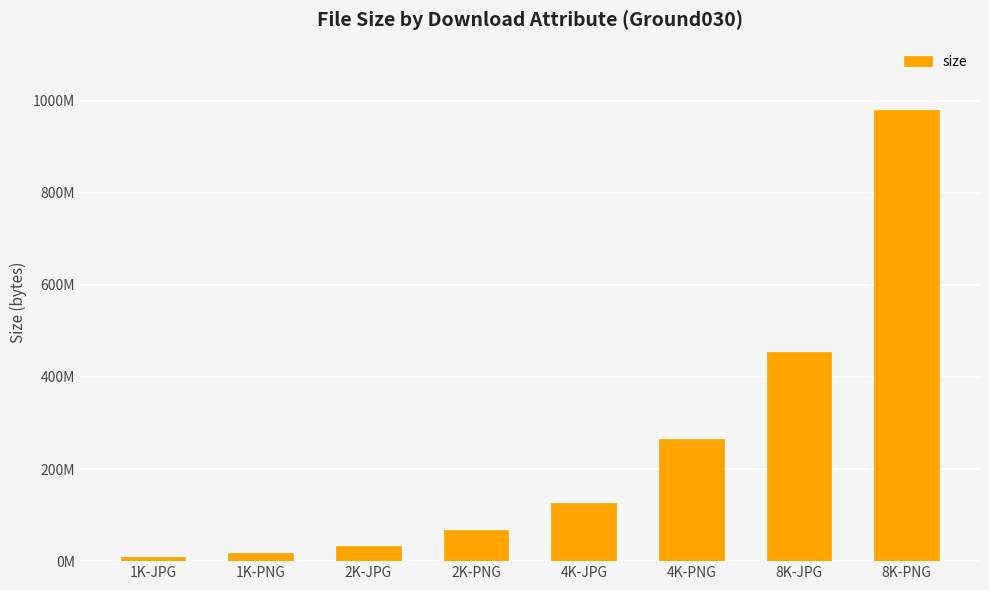

What is the label of the 5th bar from the right?

2K-PNG